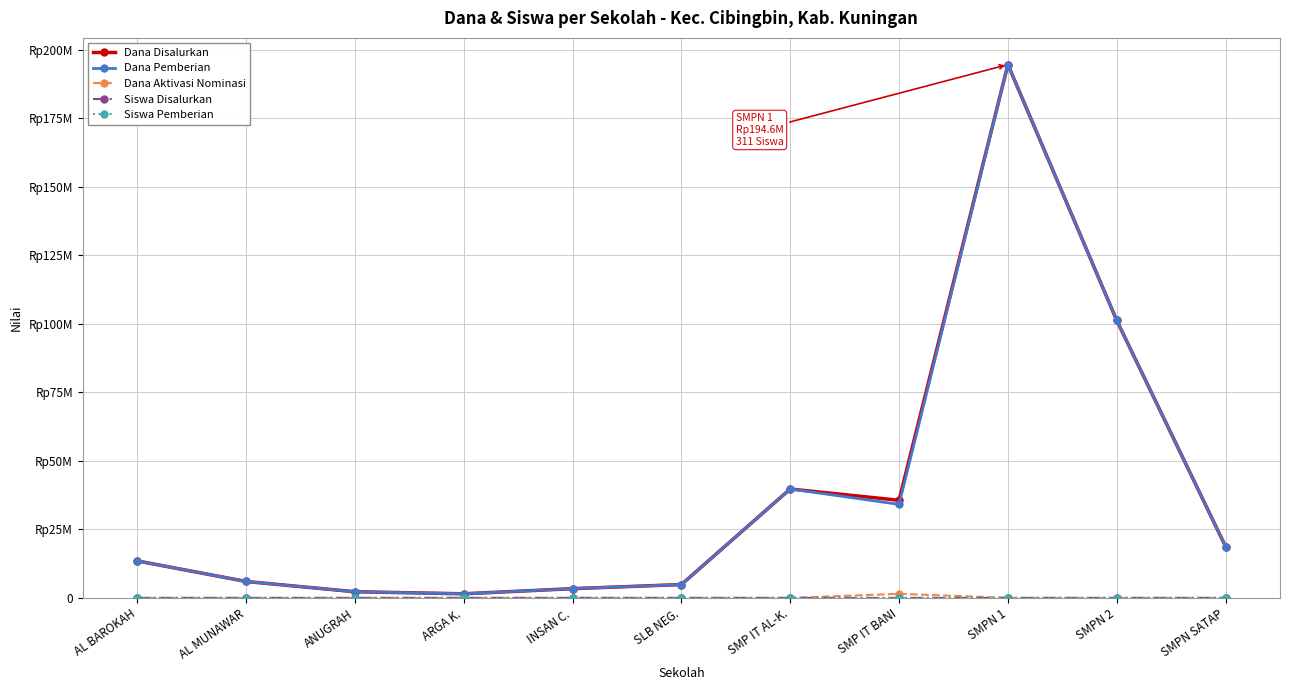

What is the difference between the second highest and second lowest values in the Siswa Disalurkan series?

157